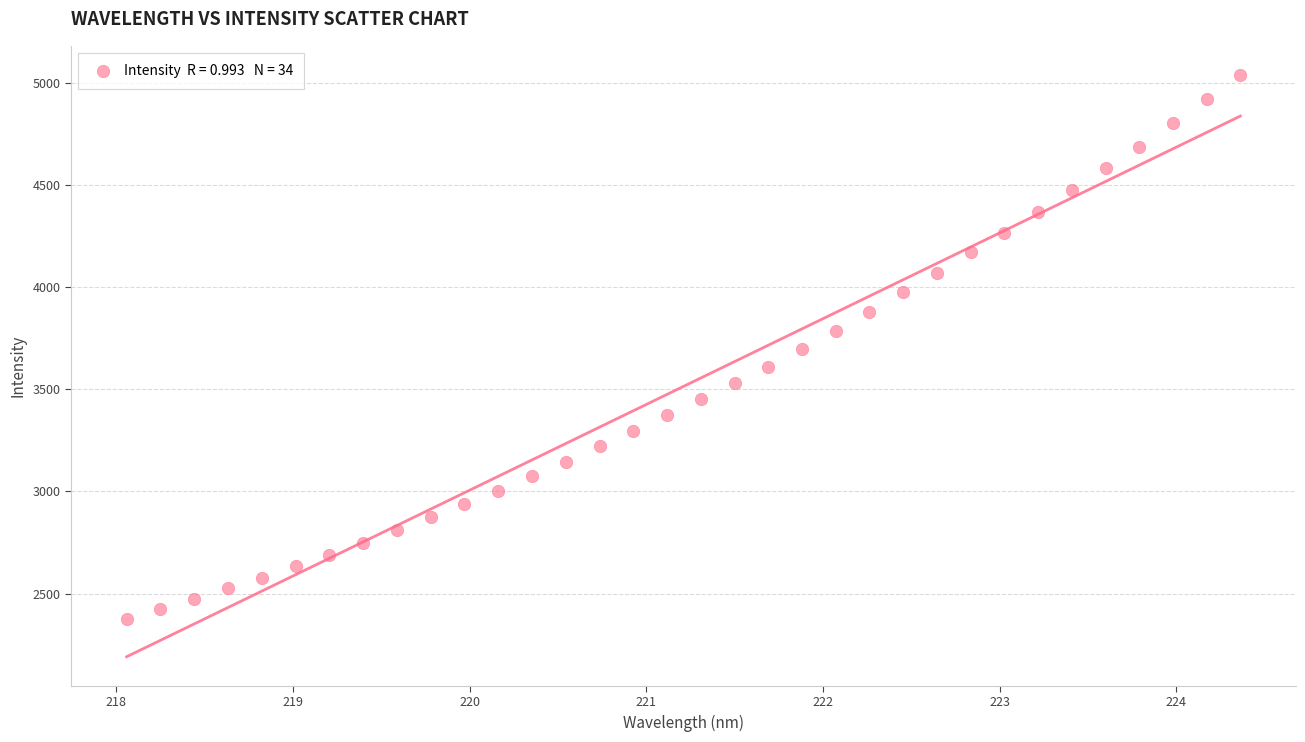

What is the range of Y values (max minus min)?

2663.9